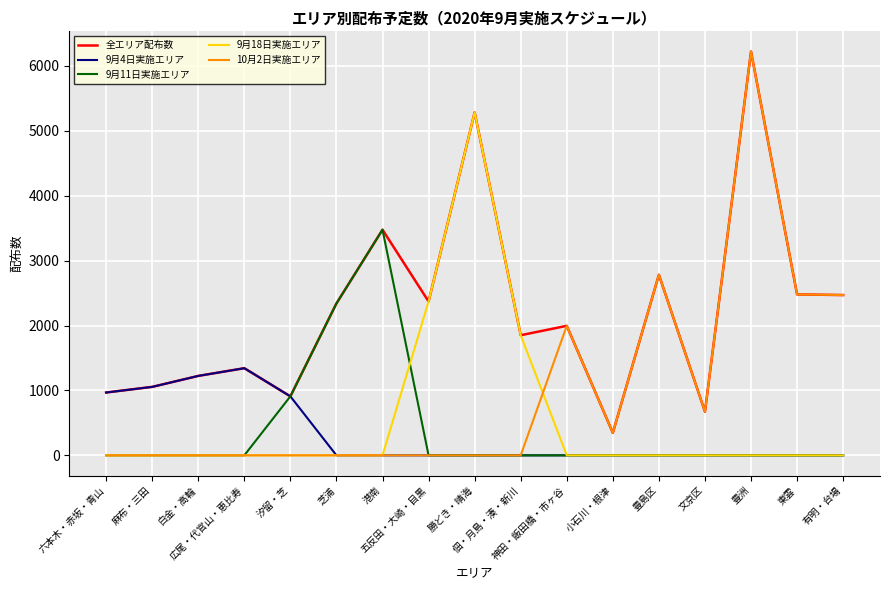

Which series has the largest total across all categories?

全エリア配布数